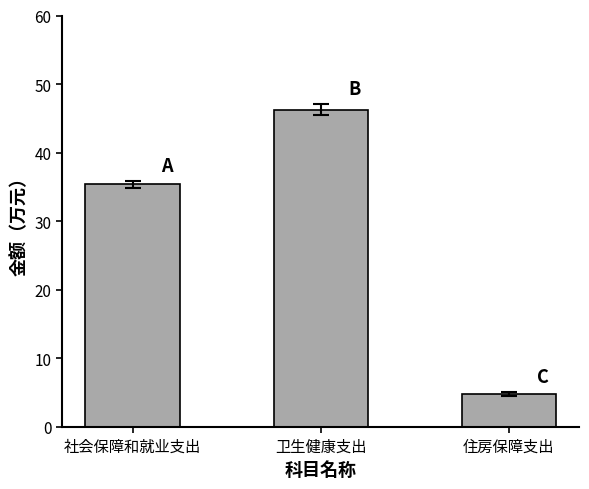

Rank the categories by value from lowest to highest.

住房保障支出, 社会保障和就业支出, 卫生健康支出